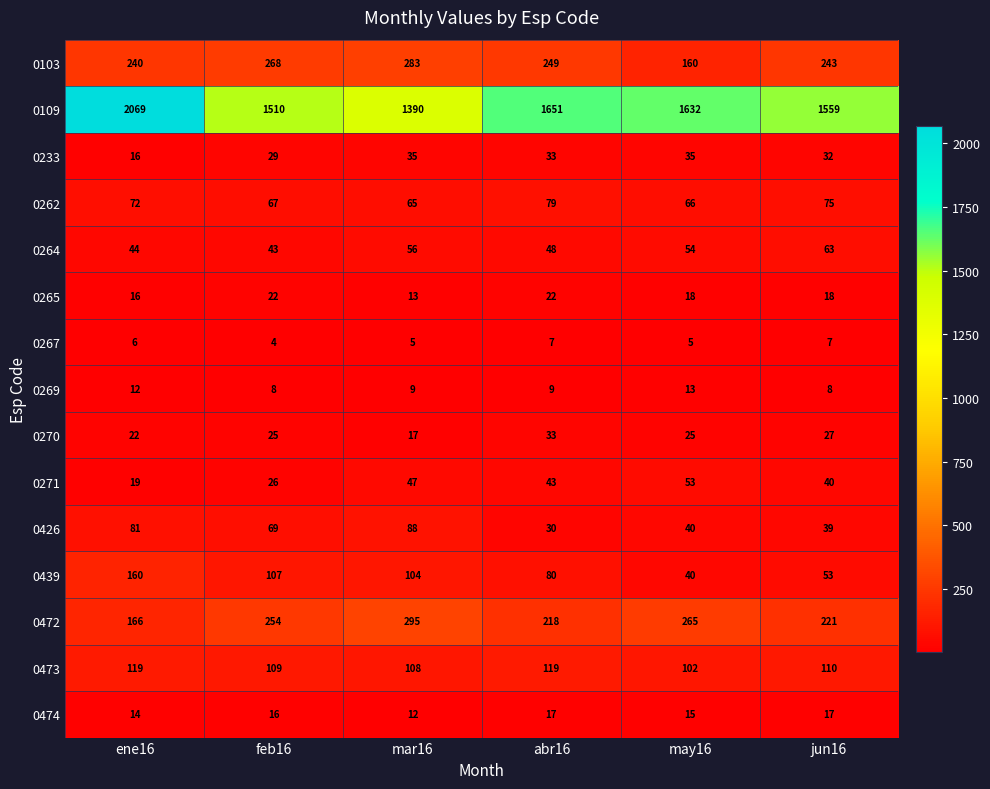

Between ene16 and jun16, which series saw the biggest shift?

0109